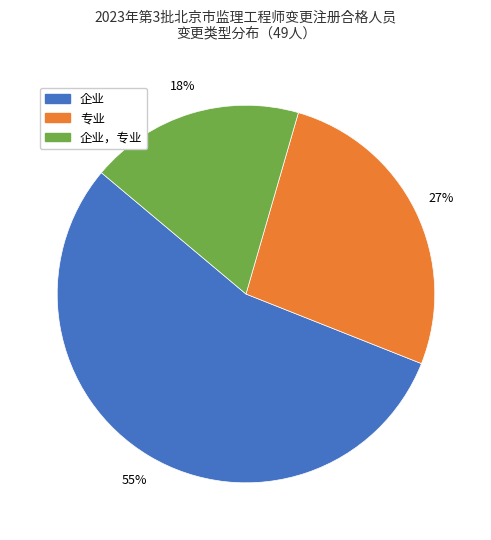

Which category has the smallest portion of the pie?

企业，专业